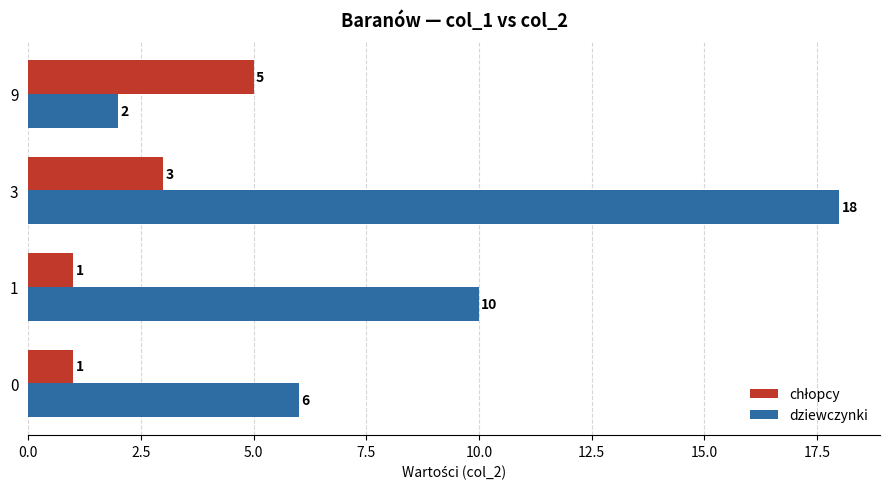

What is the difference between the maximum and minimum values in the dziewczynki series?

16